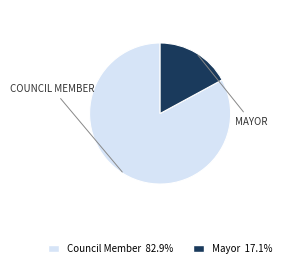

Is there a majority slice in this chart?

Yes